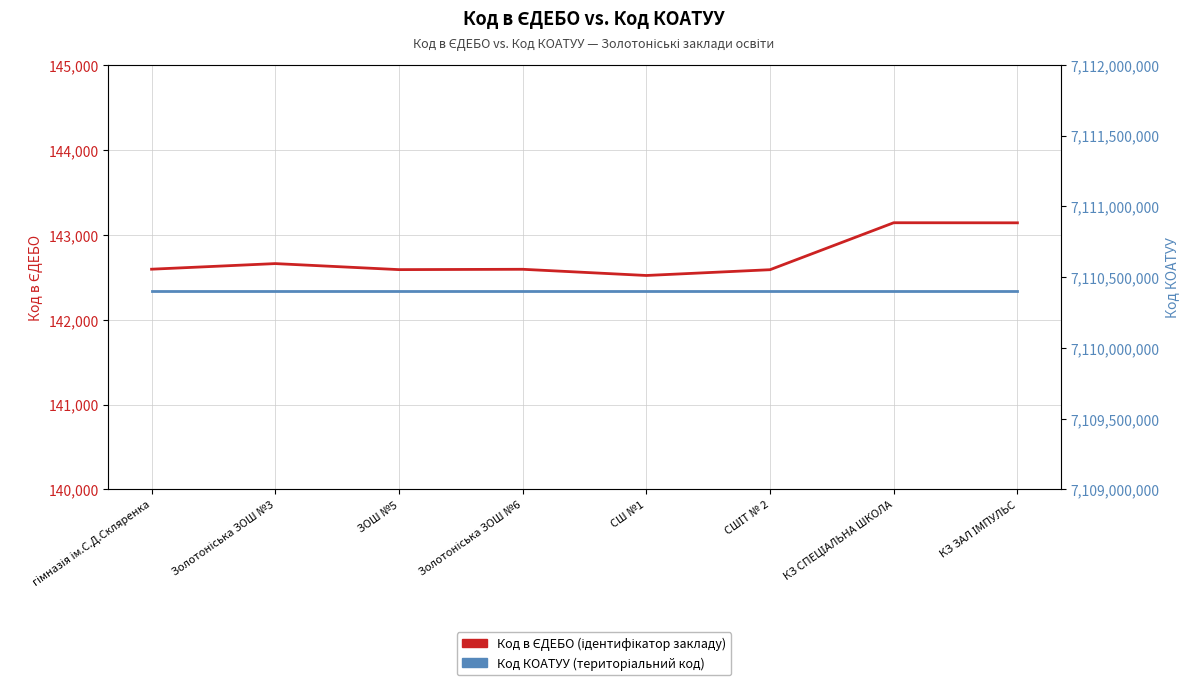

What is the difference between the maximum and minimum values in the Код в ЄДЕБО series?

621